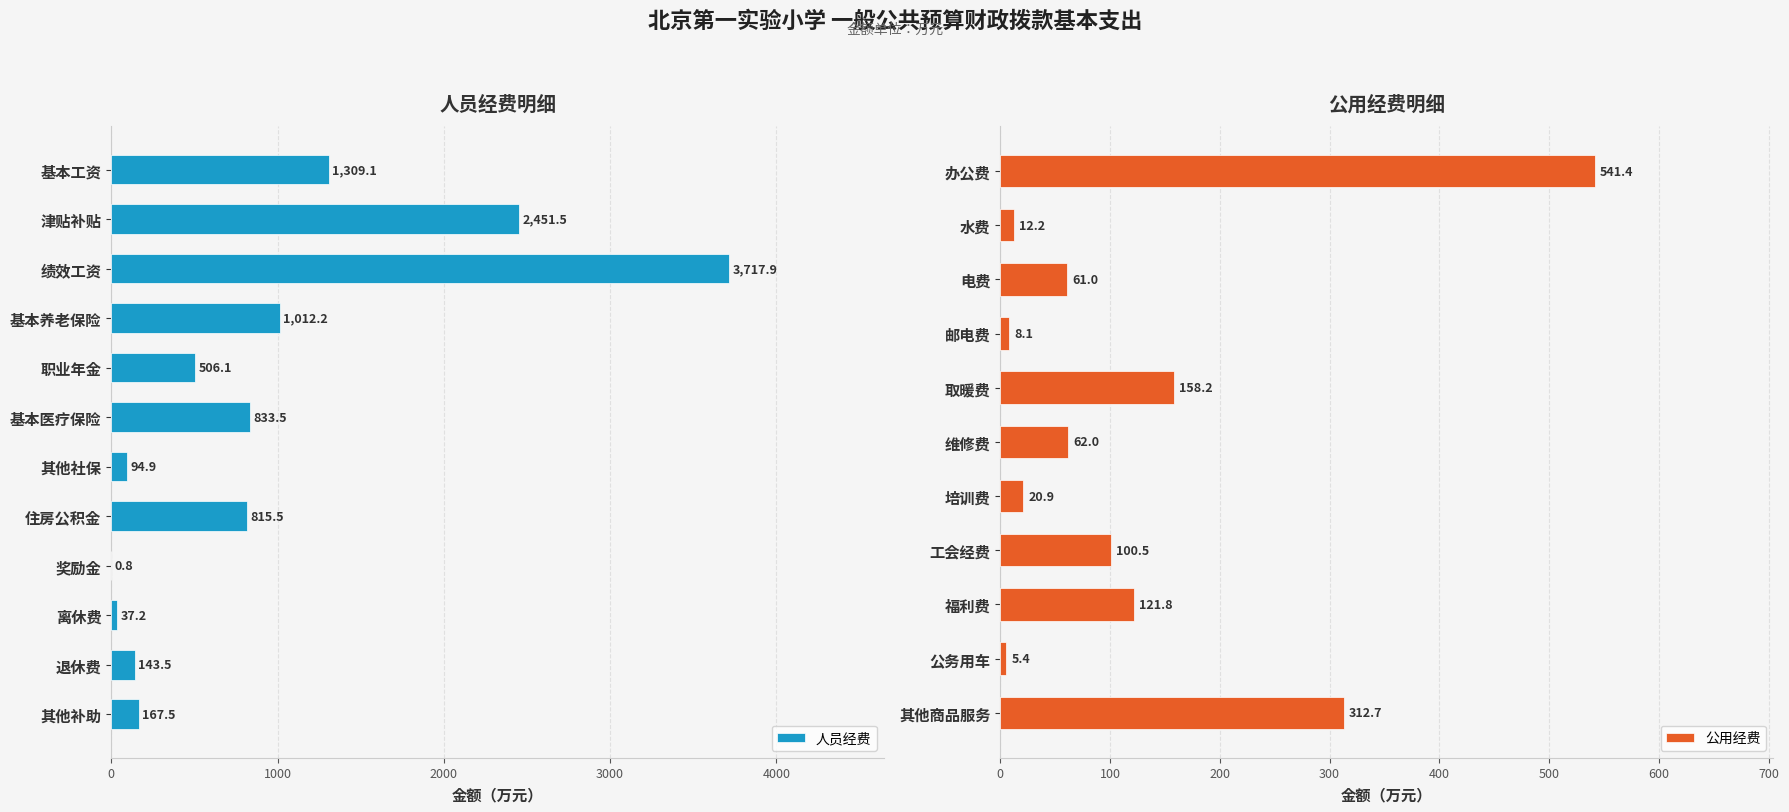

Read the 人员经费 value at 退休费.

143.5